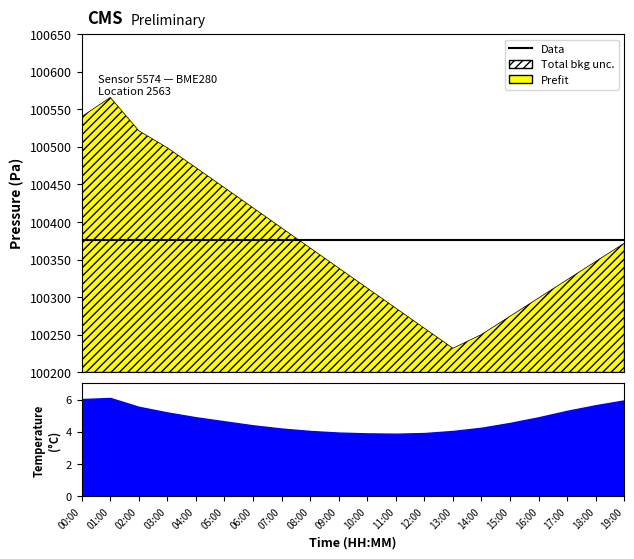

At which category does temperature reach its first local valley?

11:00